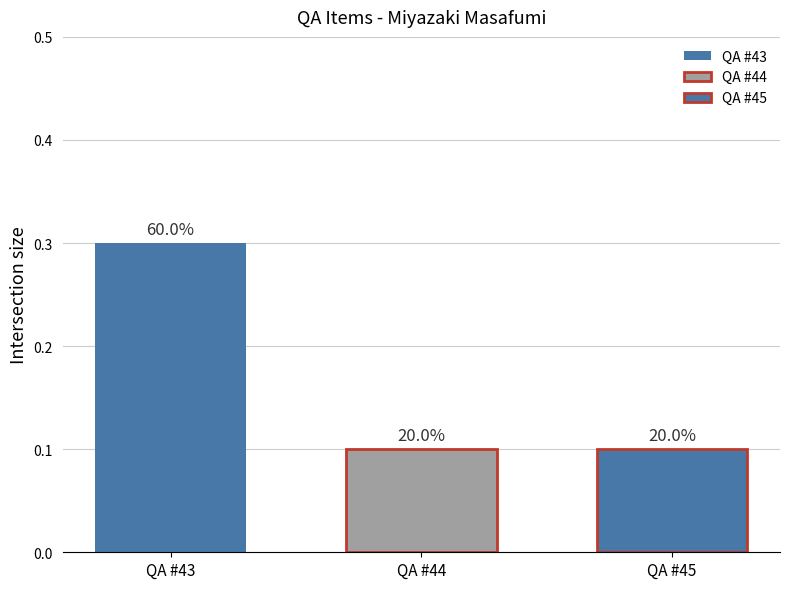

What is the maximum value shown in the chart?

0.3